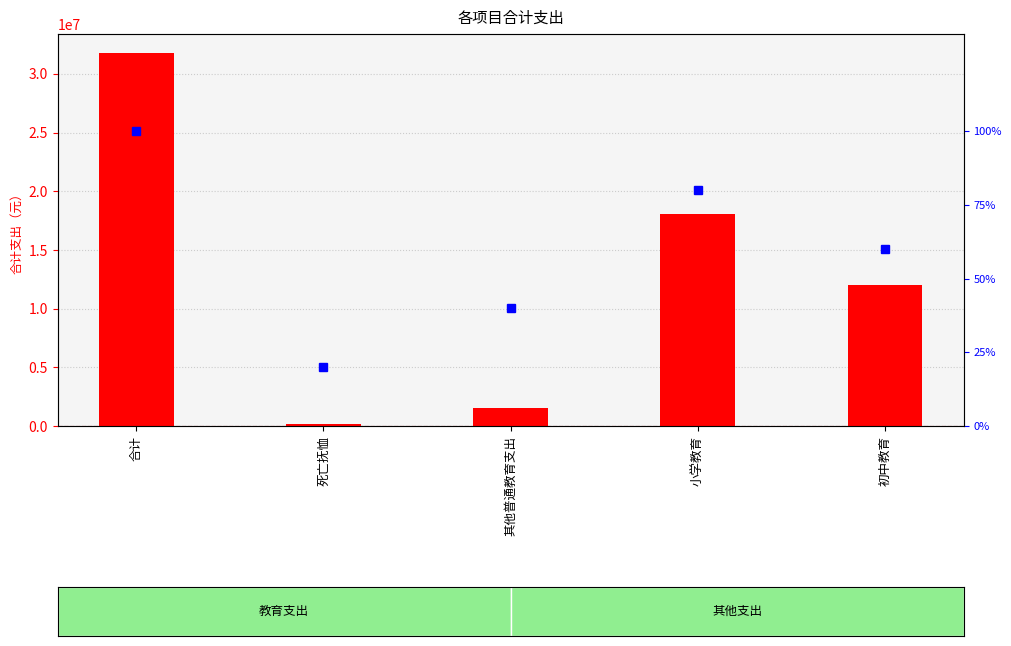

At which category is the sum across all series the highest?

合计